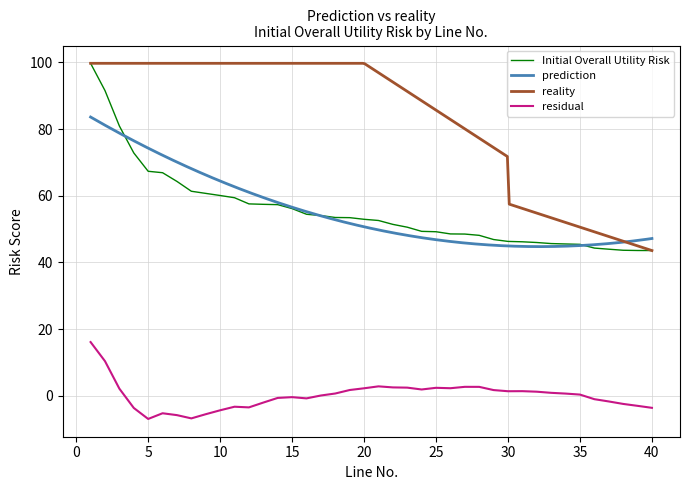

True or false: Initial Overall Utility Risk and residual intersect in this chart.

False